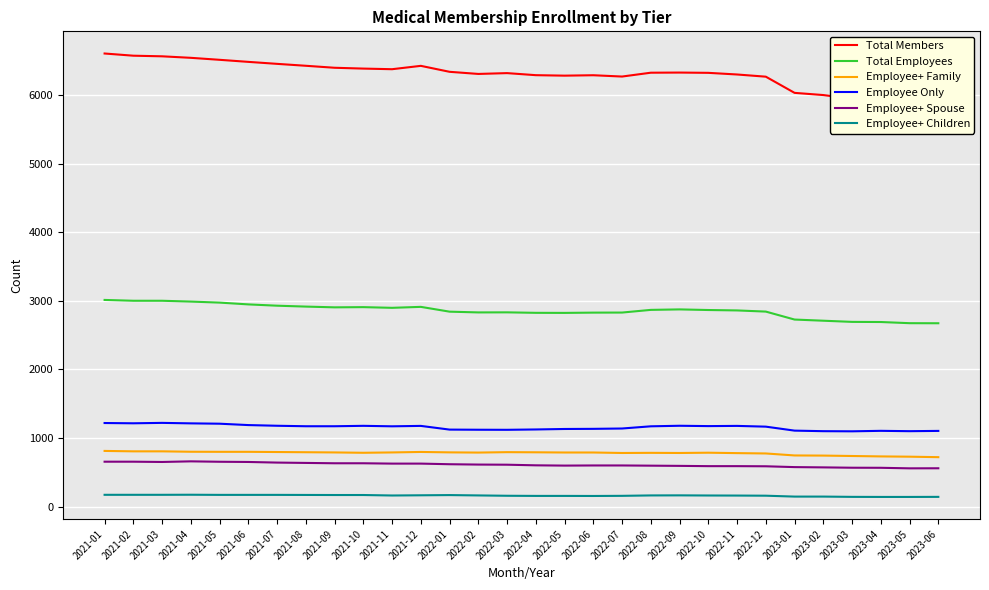

Rank the series at 2022-03 from highest to lowest value.

Total Members, Total Employees, Employee Only, Employee+ Family, Employee+ Spouse, Employee+ Children